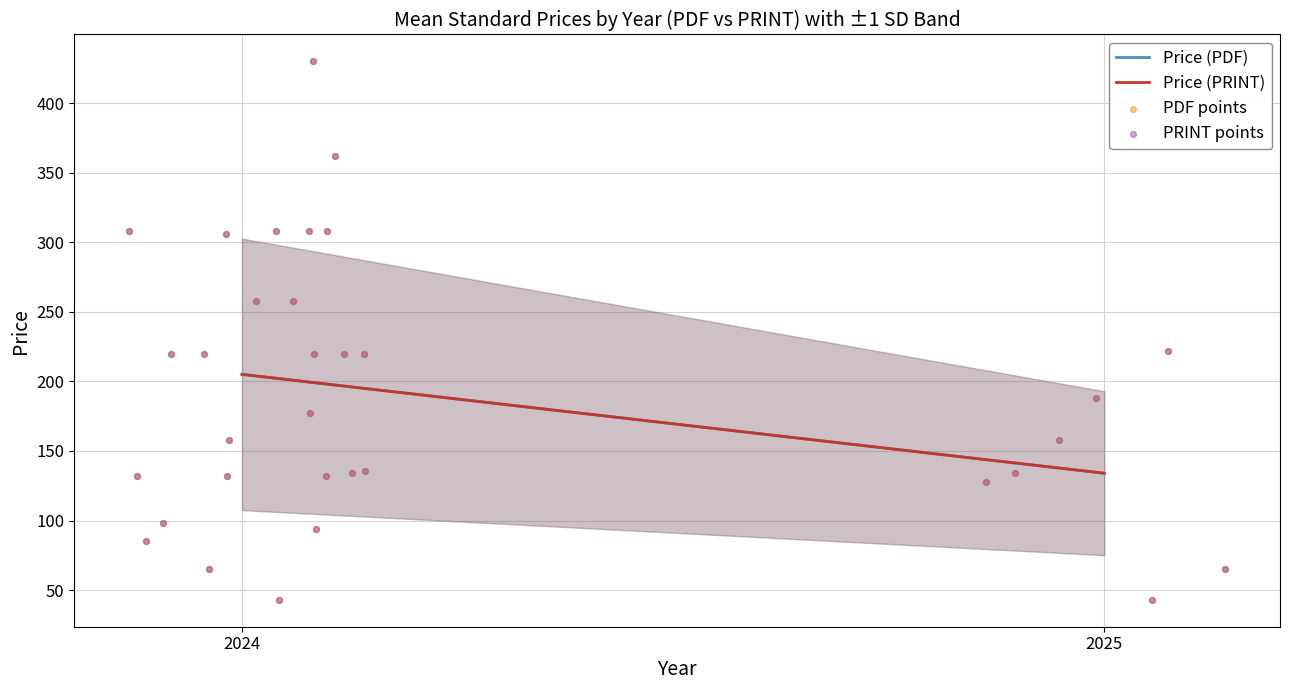

Which series reaches the maximum Y coordinate?

Price (PDF)